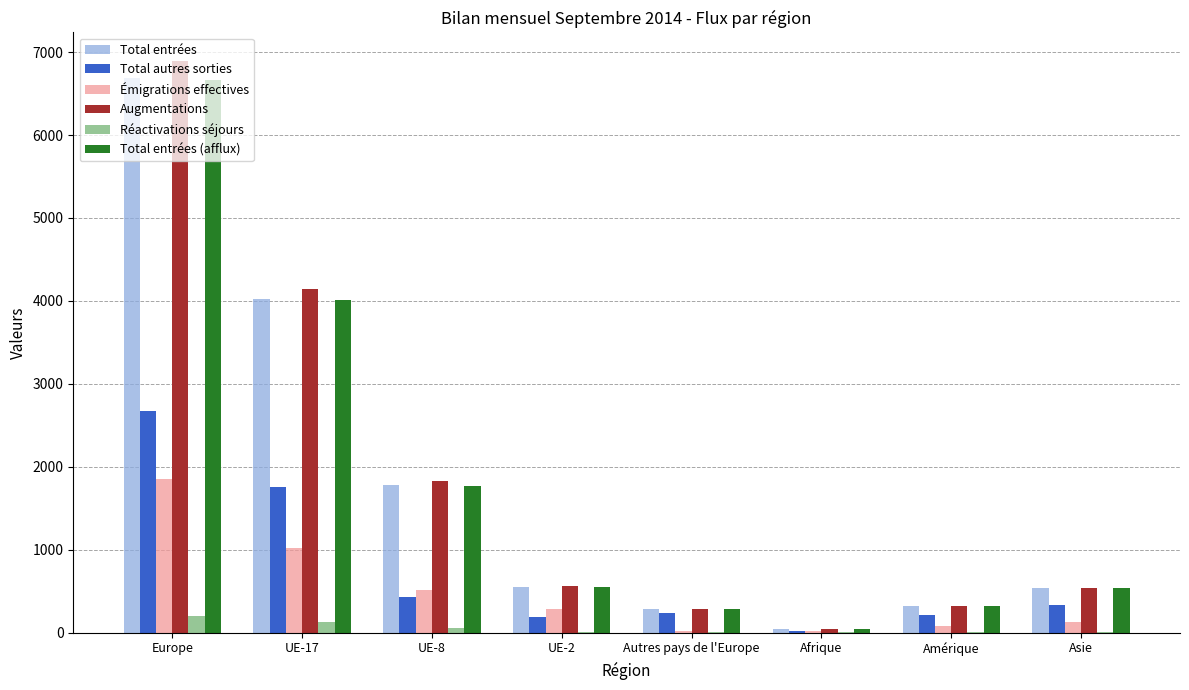

At which category is the sum across all series the highest?

Europe